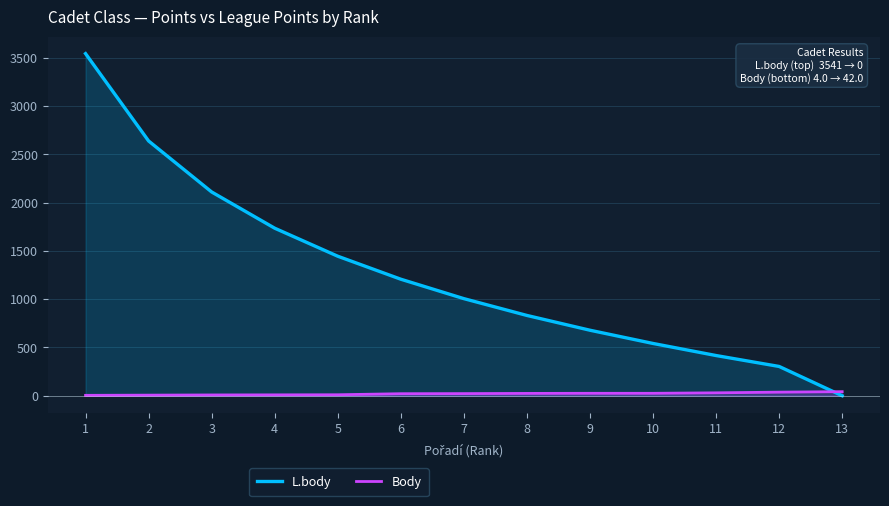

True or false: Body and L.body cross at least once.

True